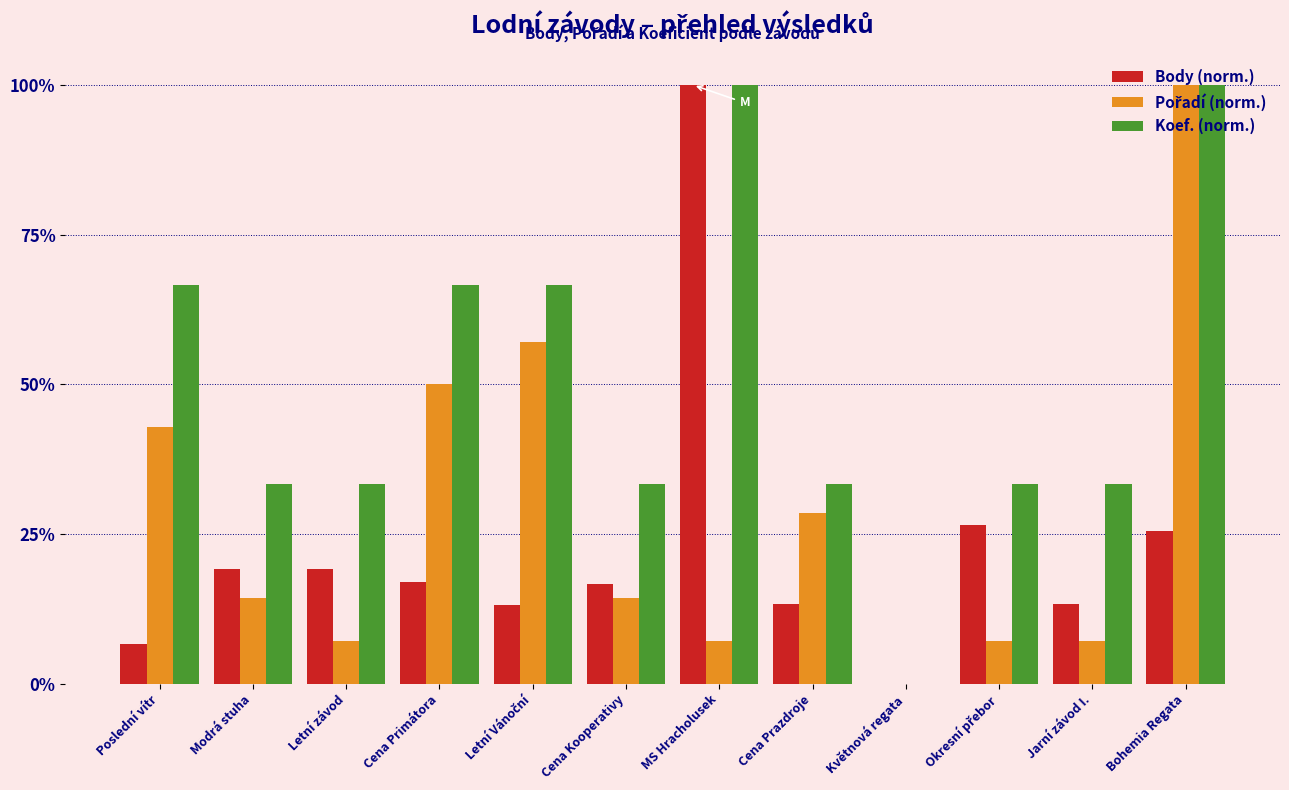

Are the bars grouped side by side (vs. stacked)?

Yes